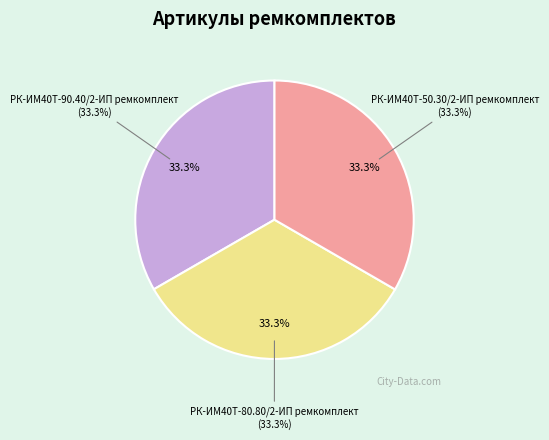

How many slices are in this pie chart?

3